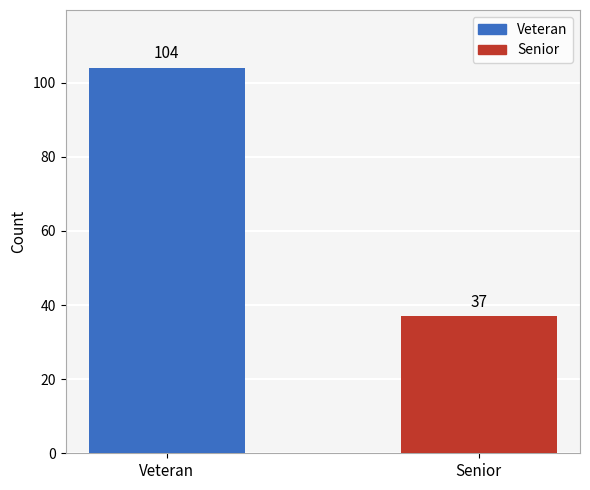

What is the difference between the values at Veteran and Senior?

67